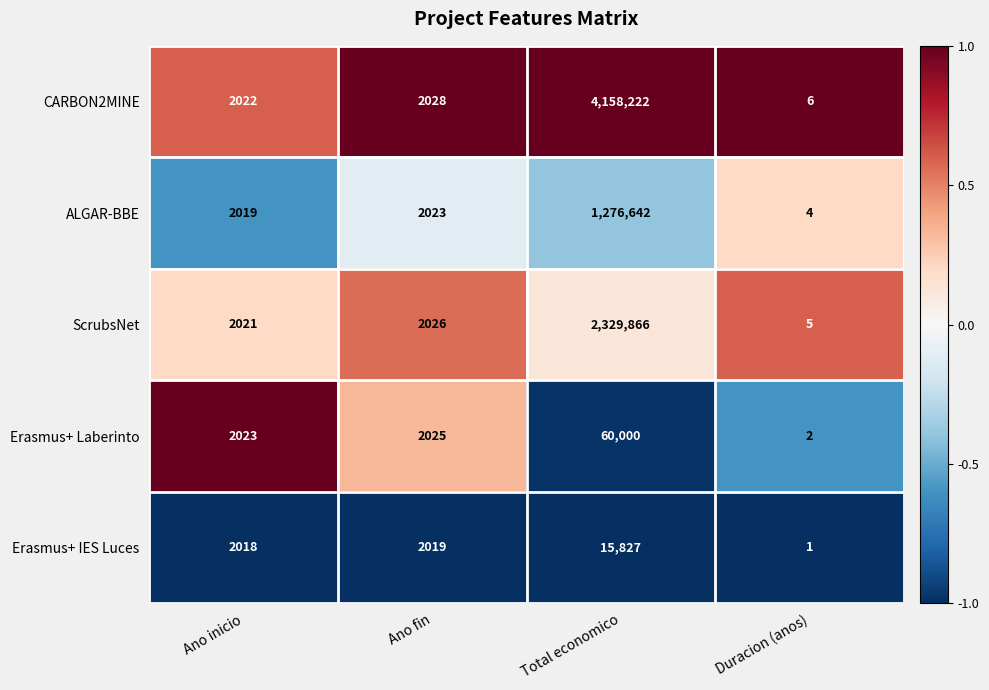

Rank the series at Duracion (anos) from lowest to highest value.

Erasmus+ IES Luces, Erasmus+ Laberinto, ALGAR-BBE, ScrubsNet, CARBON2MINE